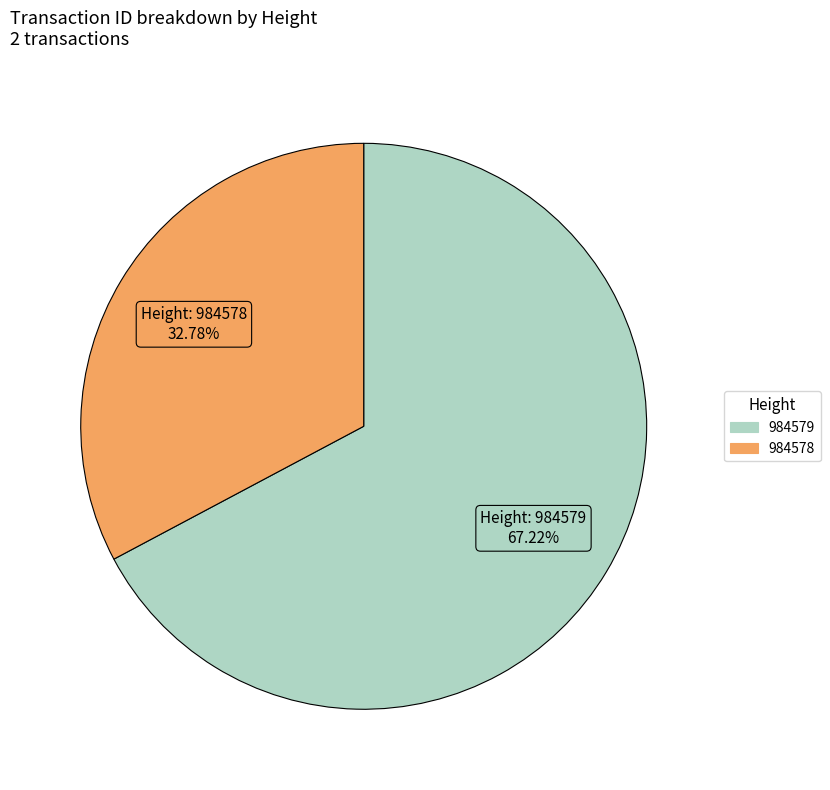

Does 984578 represent more than half of the total?

No